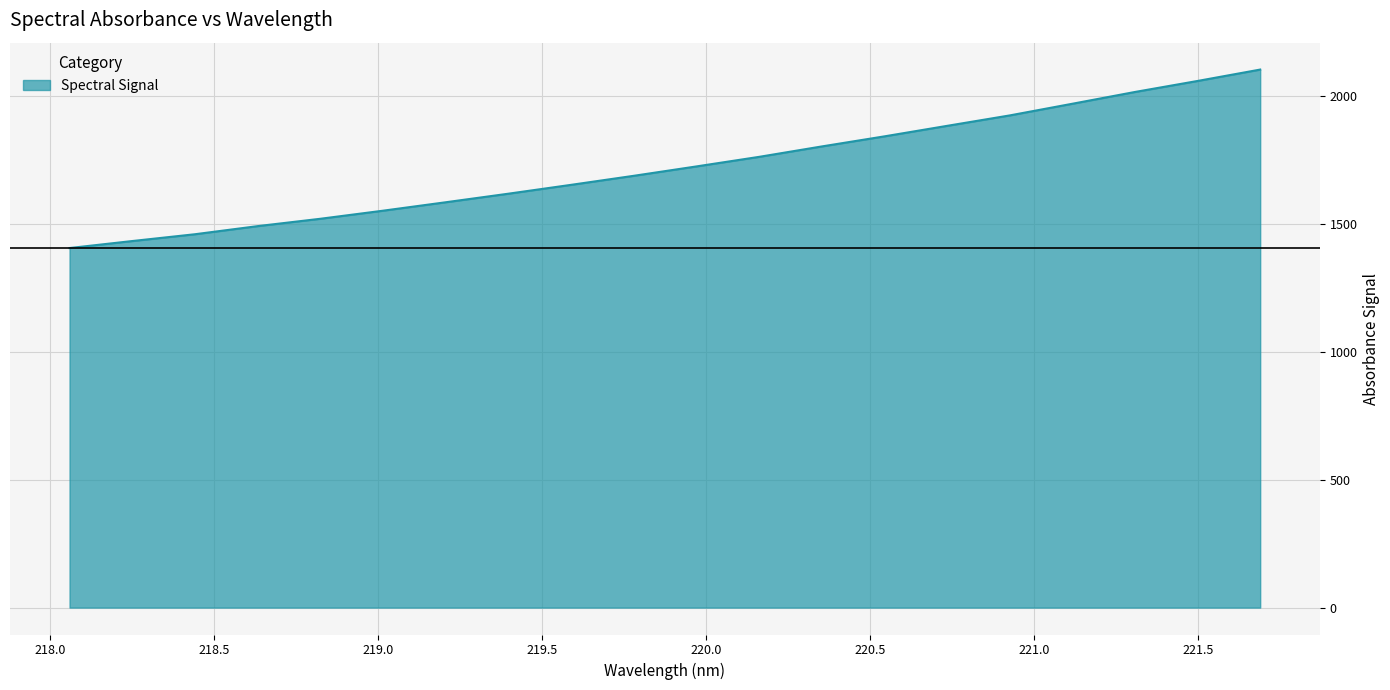

What is the difference between the maximum and minimum values?

697.7